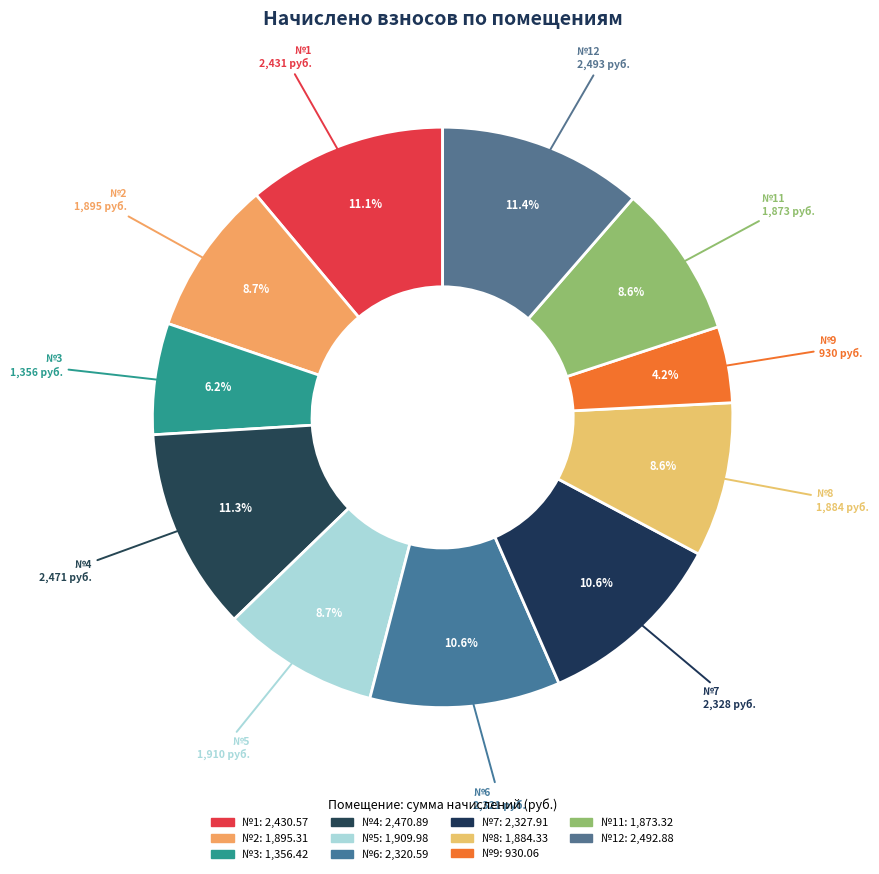

Which slice is the largest?

12